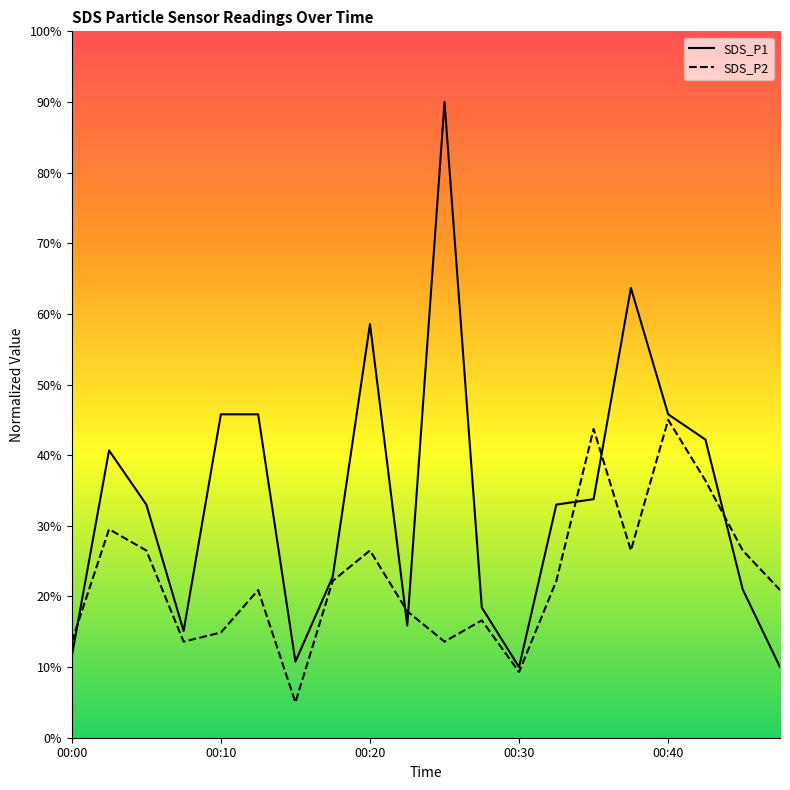

The SDS_P2 series shows 13.6 at 00:00. True or false?

True